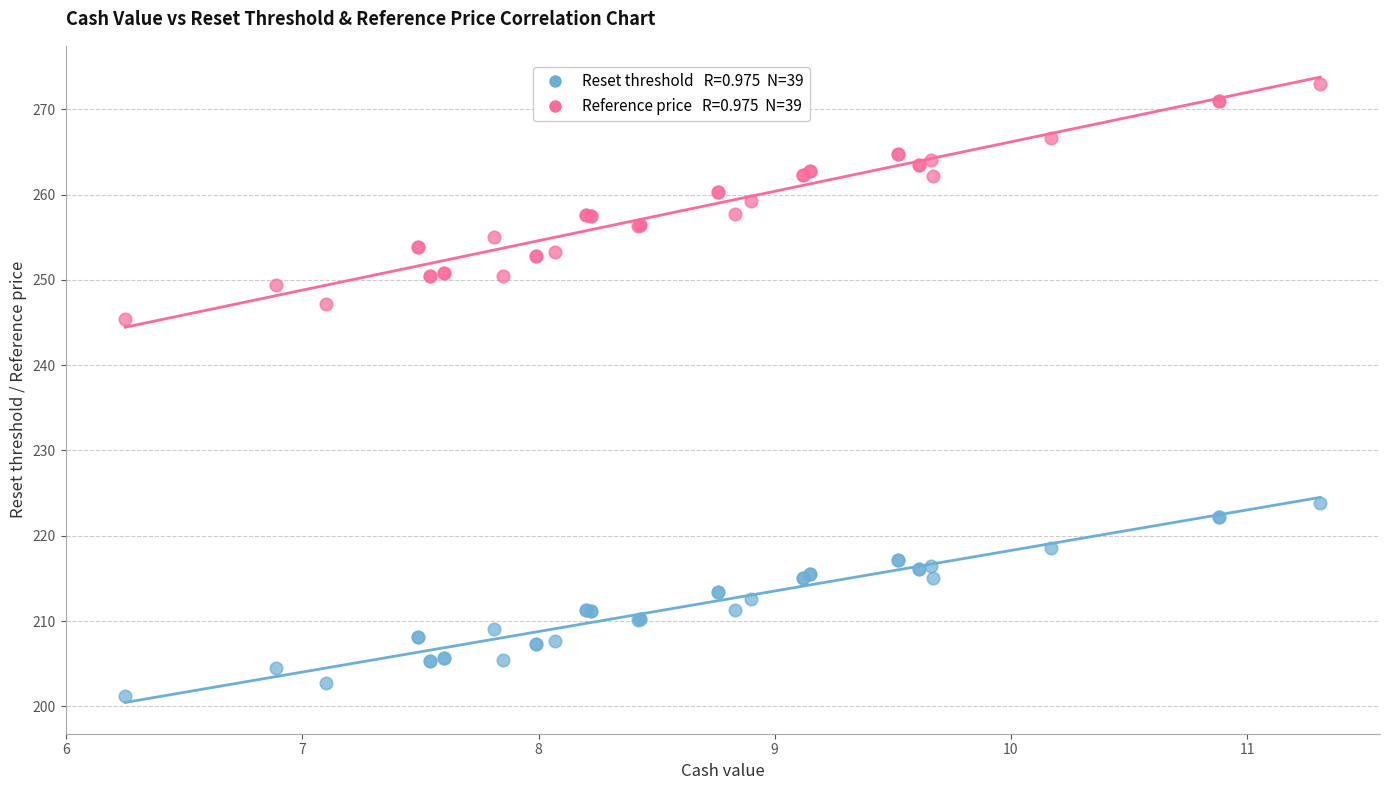

Across all series, what Y value is closest to 237?

245.4